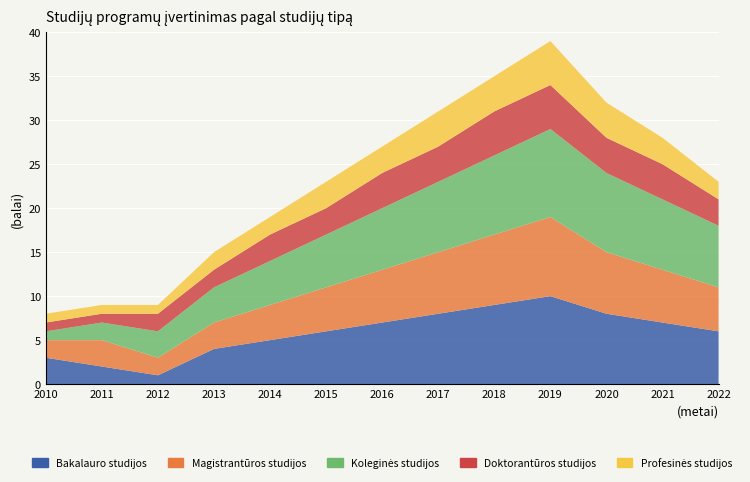

Reading left to right, what are all the values shown in this chart?

Bakalauro studijos: 3	2	1	4	5	6	7	8	9	10	8	7	6
Magistrantūros studijos: 2	3	2	3	4	5	6	7	8	9	7	6	5
Koleginės studijos: 1	2	3	4	5	6	7	8	9	10	9	8	7
Doktorantūros studijos: 1	1	2	2	3	3	4	4	5	5	4	4	3
Profesinės studijos: 1	1	1	2	2	3	3	4	4	5	4	3	2